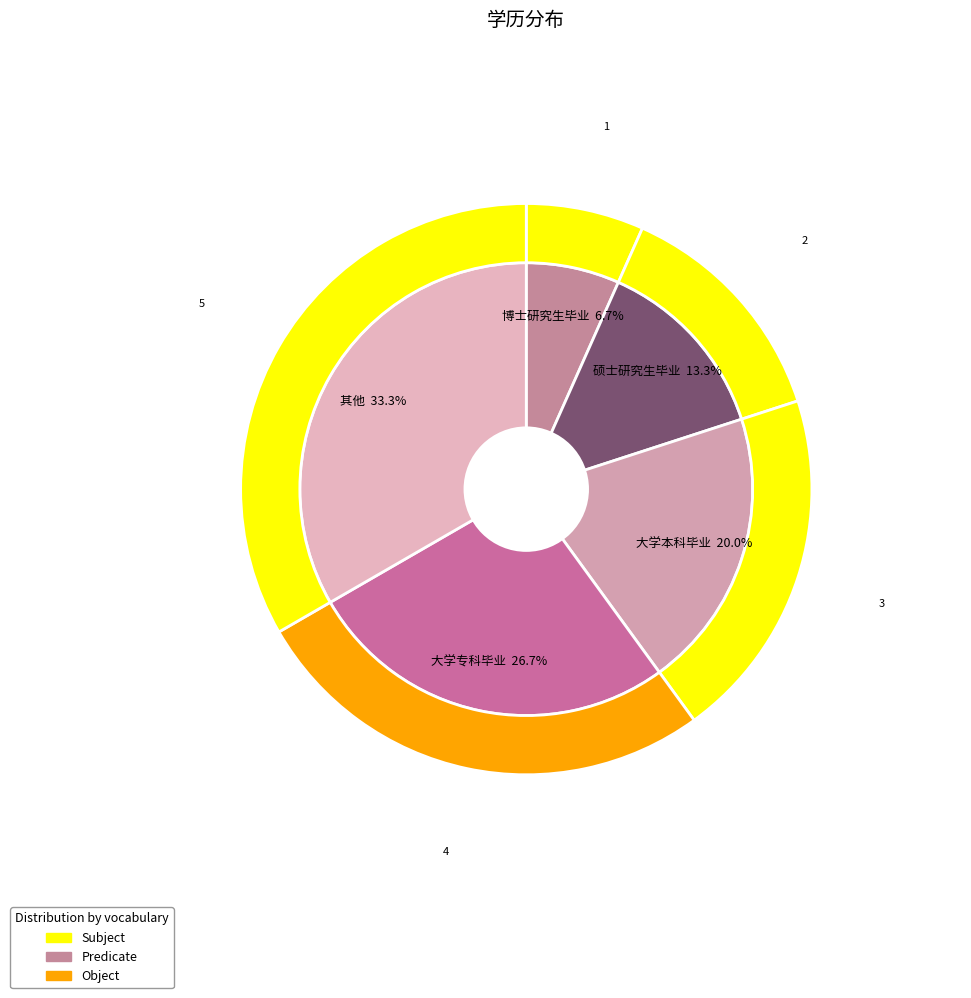

Combined, what portion of the pie is 其他 and 大学本科毕业?

53.3%